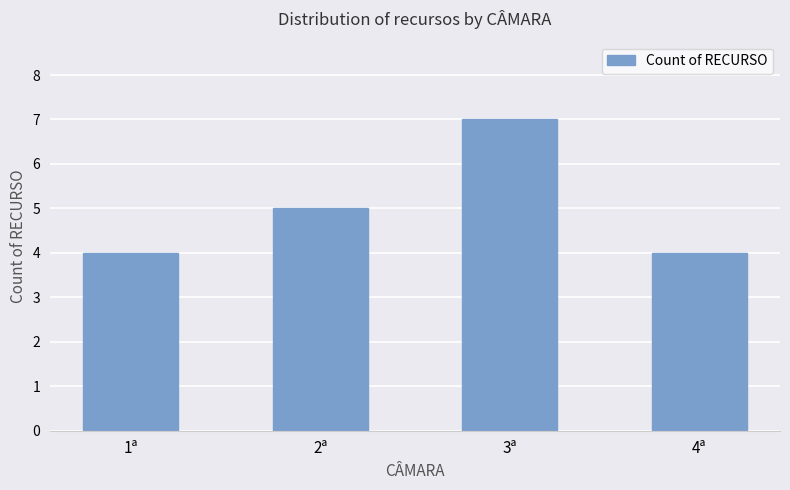

What is the value of the 1st bar from the left?

4